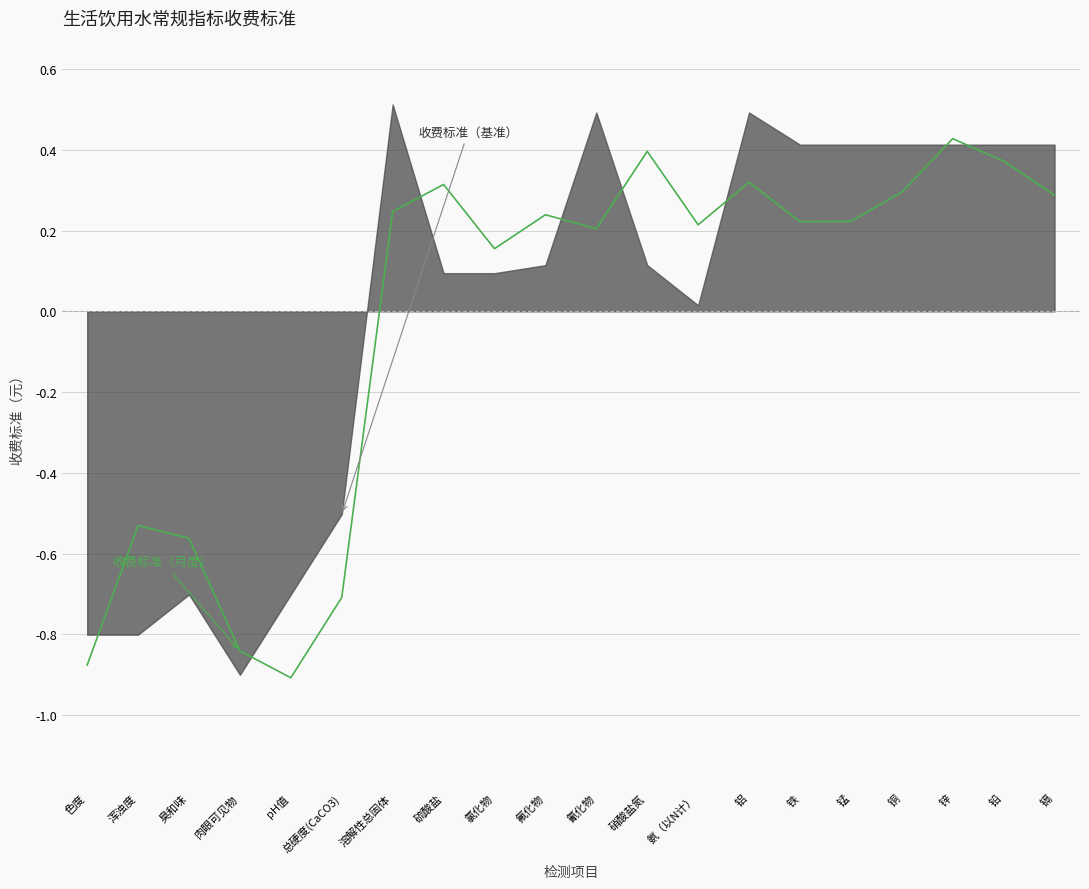

What is the sum of the values at 氟化物 and 硫酸盐?

0.6